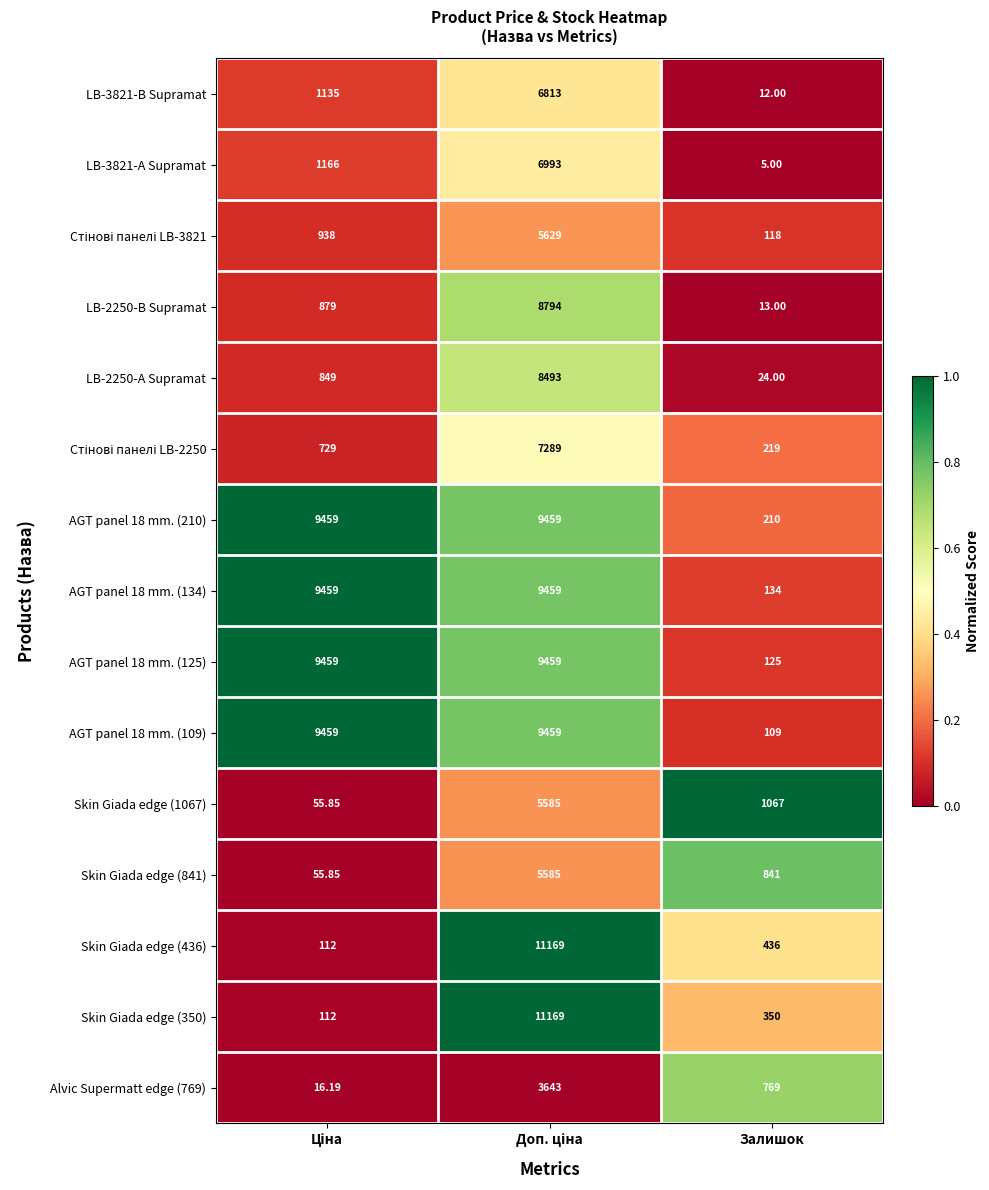

How many values in the AGT panel 18 mm. (125) series are below 9459?

1